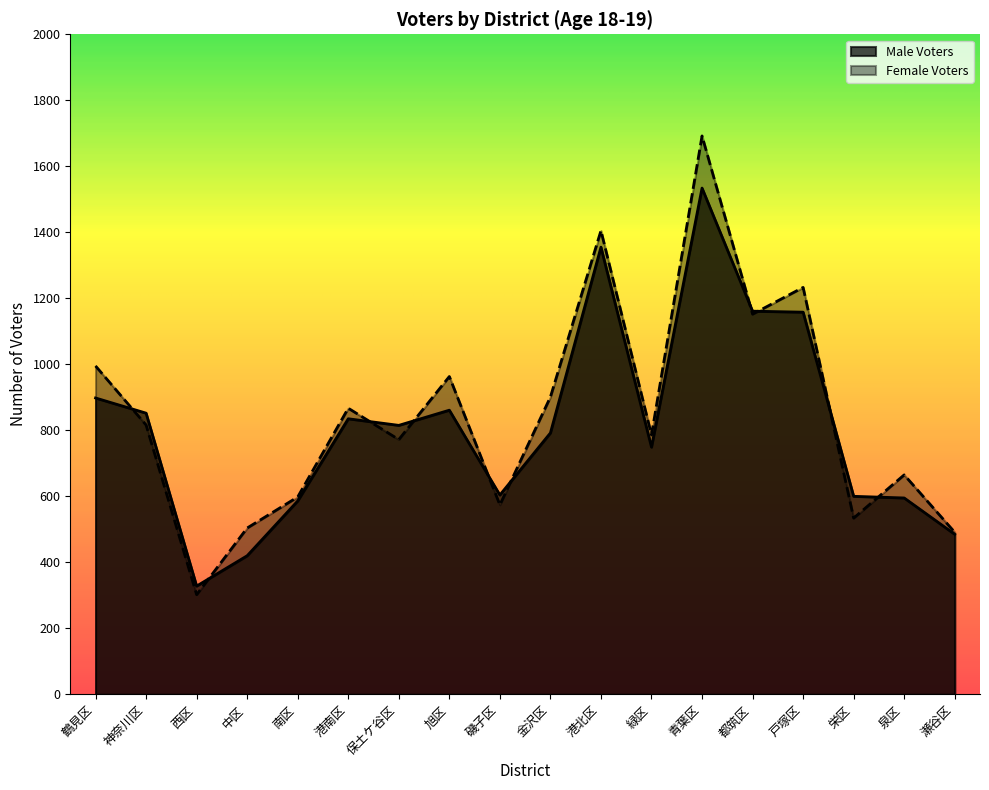

The value of Female Voters at 青葉区 is 1692. True or false?

True